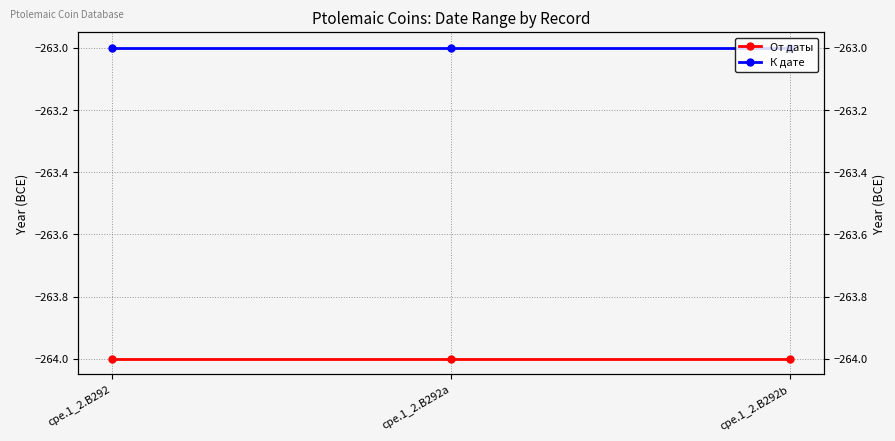

Count the number of categories in the chart.

3